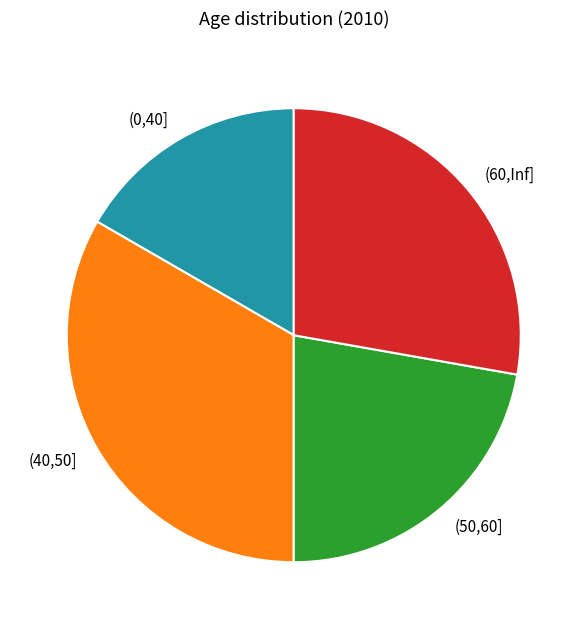

How many segments does this pie chart have?

4